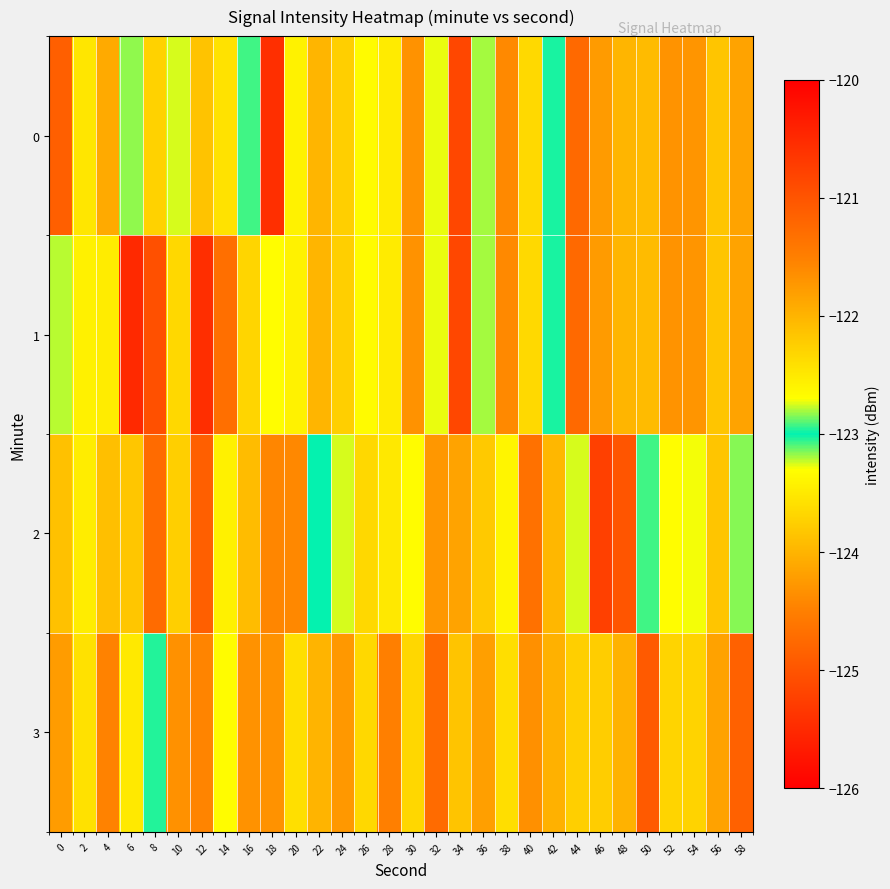

At which category is the sum across all series the highest?

8